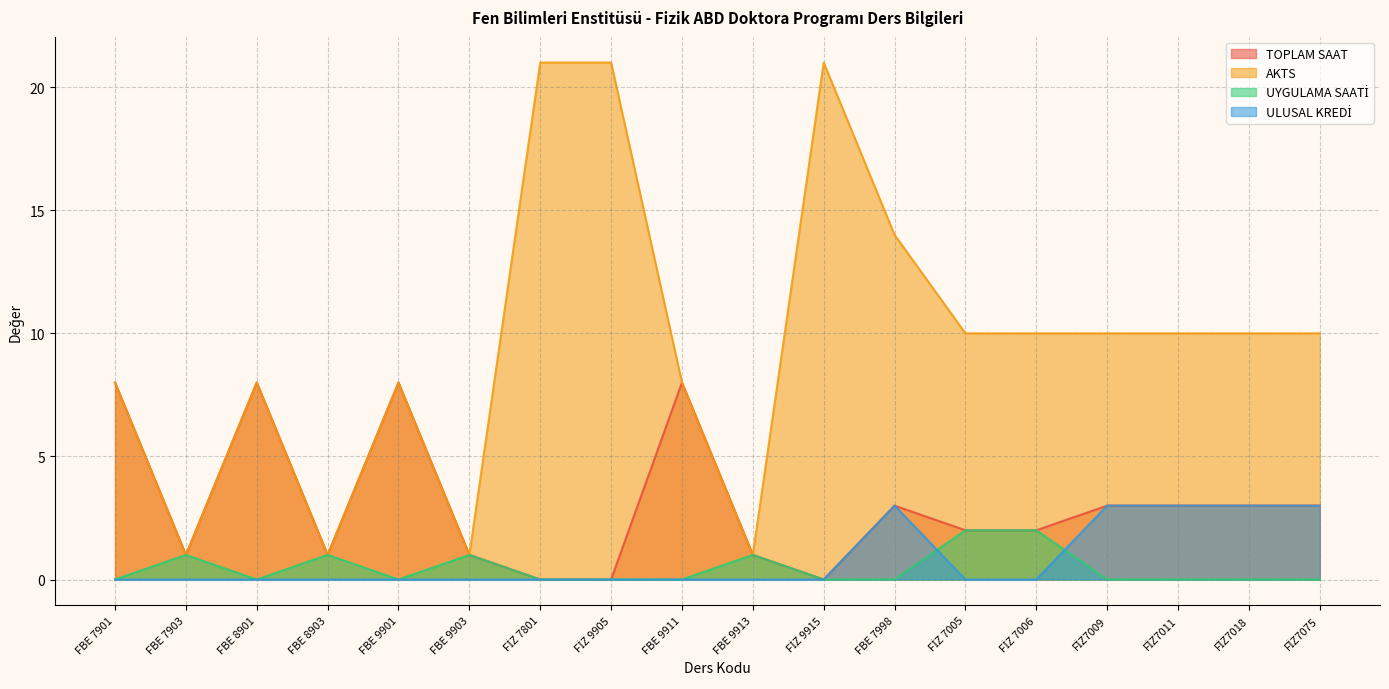

Where does the AKTS series first go above 10?

FİZ 7801